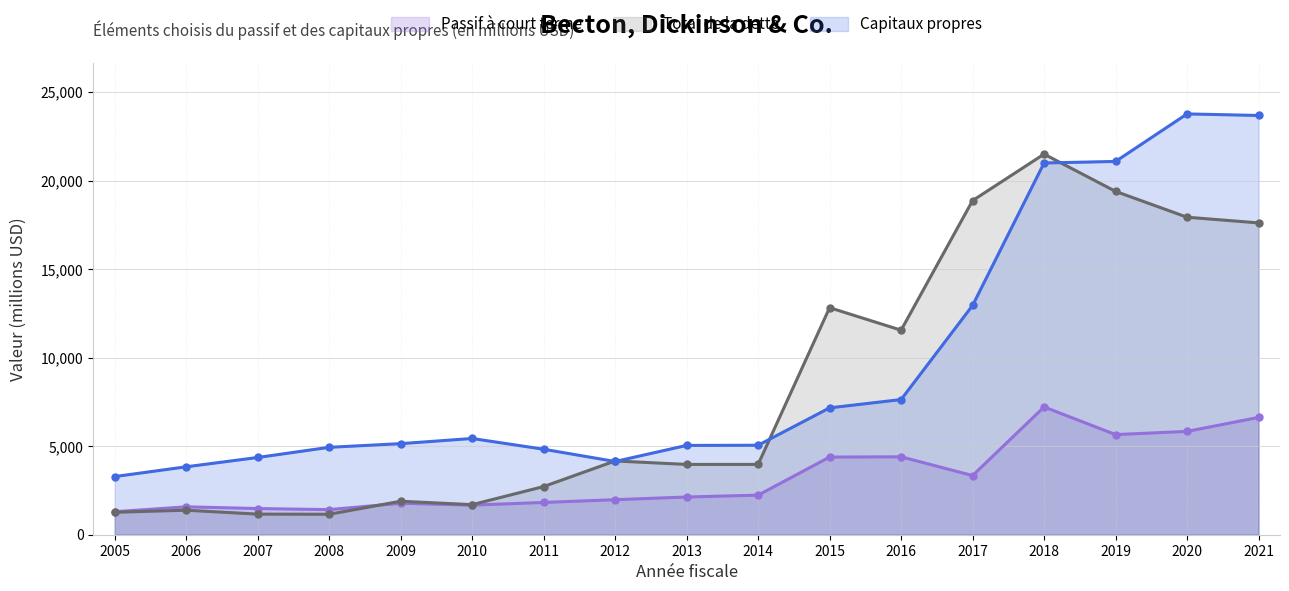

What is the sum of all Total de la dette values?

143054